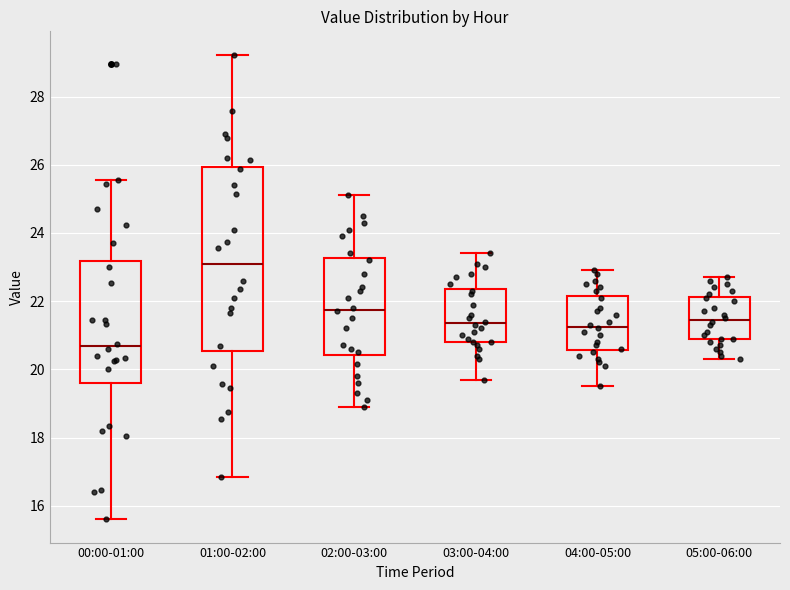

Reading left to right, transcribe this box plot: for each box, give where its median line is, the range the box spans, and where its two whiskers end, as read against the y-axis. The values are not printed on the chart, so give them approximately, as read against the axis.

00:00-01:00: median 20.6, box 19.6 to 23.2, whiskers 15.6 to 25.6
01:00-02:00: median 23.0, box 20.6 to 26.0, whiskers 16.8 to 29.2
02:00-03:00: median 21.8, box 20.4 to 23.2, whiskers 19.0 to 25.2
03:00-04:00: median 21.4, box 20.8 to 22.4, whiskers 19.8 to 23.4
04:00-05:00: median 21.2, box 20.6 to 22.2, whiskers 19.6 to 23.0
05:00-06:00: median 21.4, box 20.8 to 22.2, whiskers 20.4 to 22.8